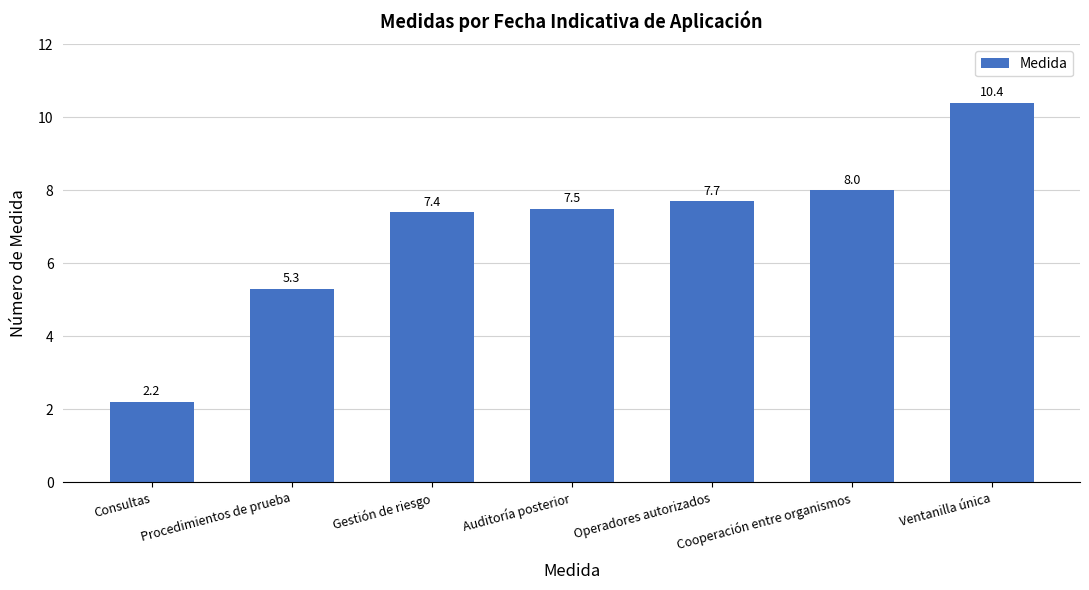

Which category has the highest value across all series?

Ventanilla única